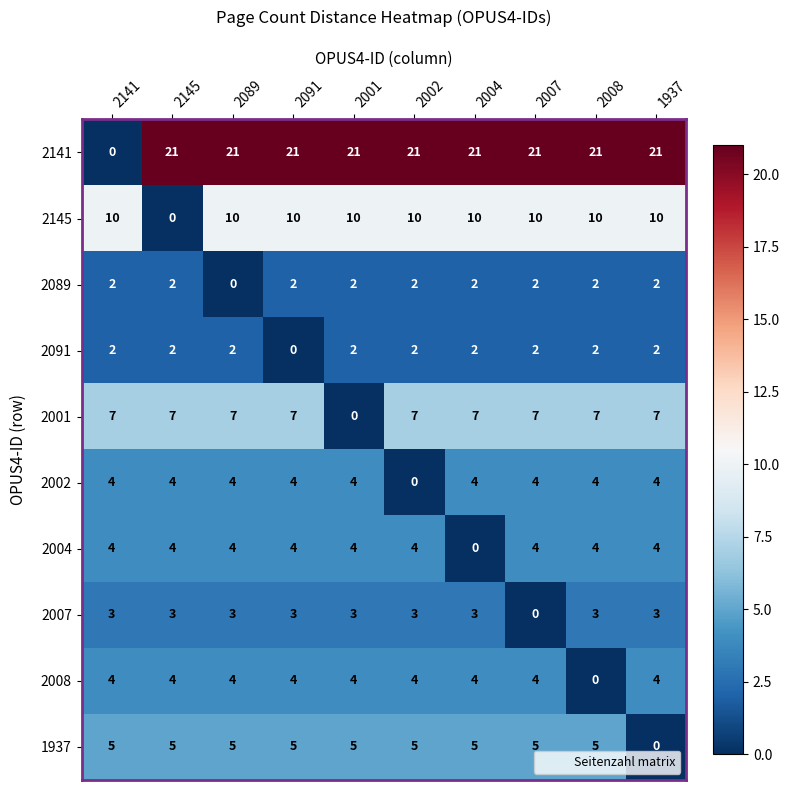

Is it true that 2007 equals 2 at 2002?

False